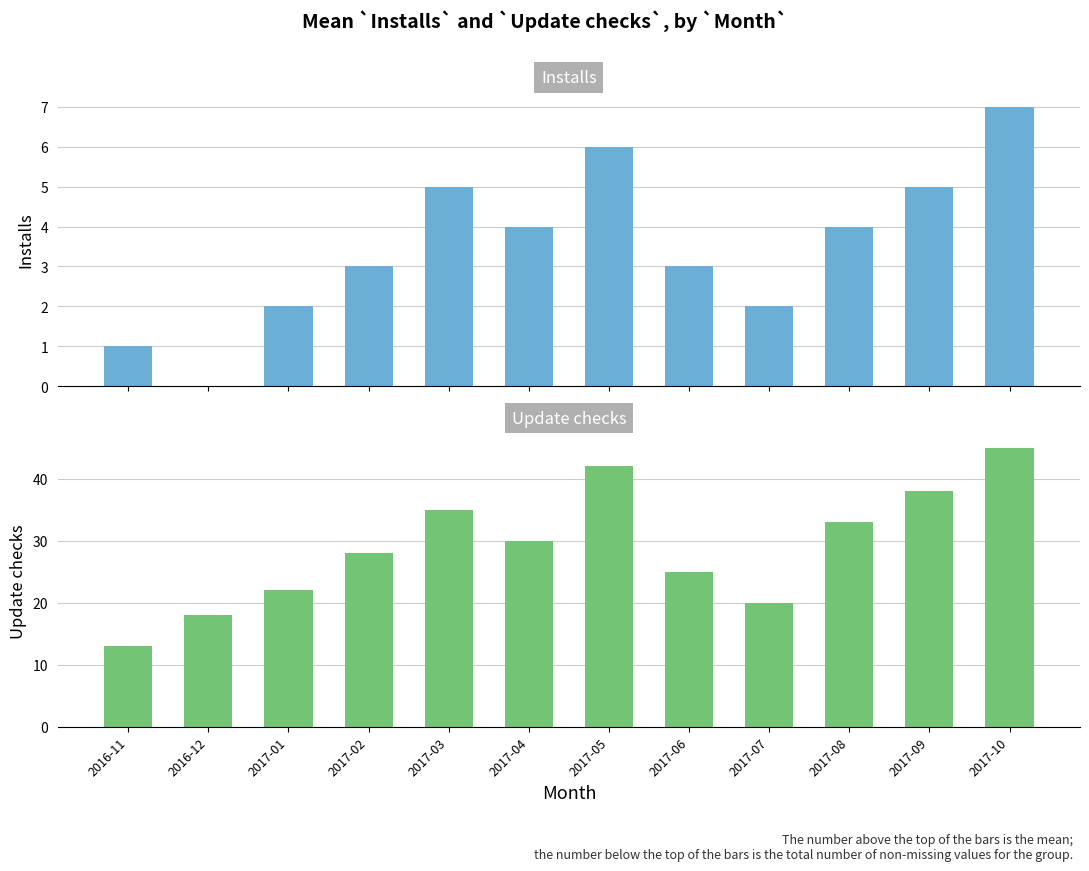

What is the total value across all series at 2016-11?

14